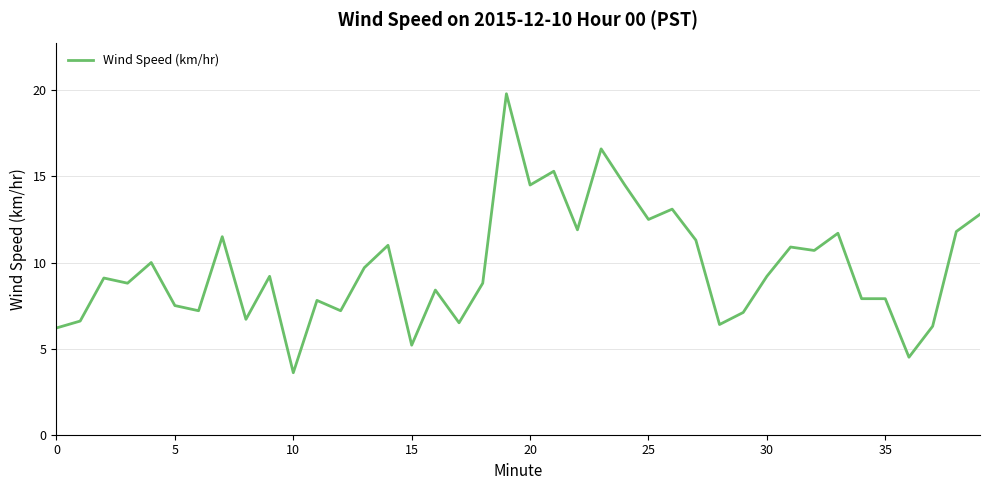

What is the maximum value shown in the chart?

19.8